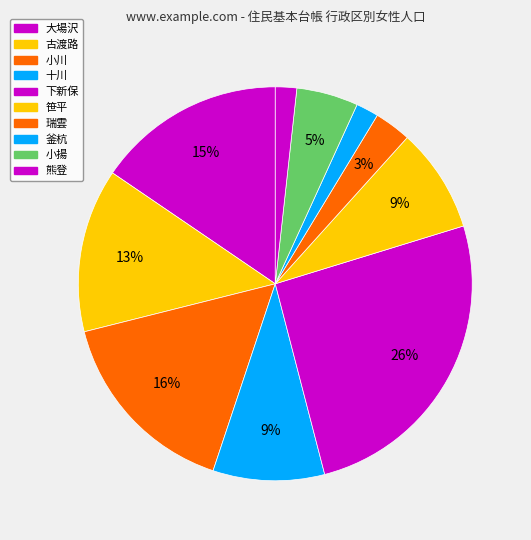

How much of the chart is everything except 小揚?

94.9%